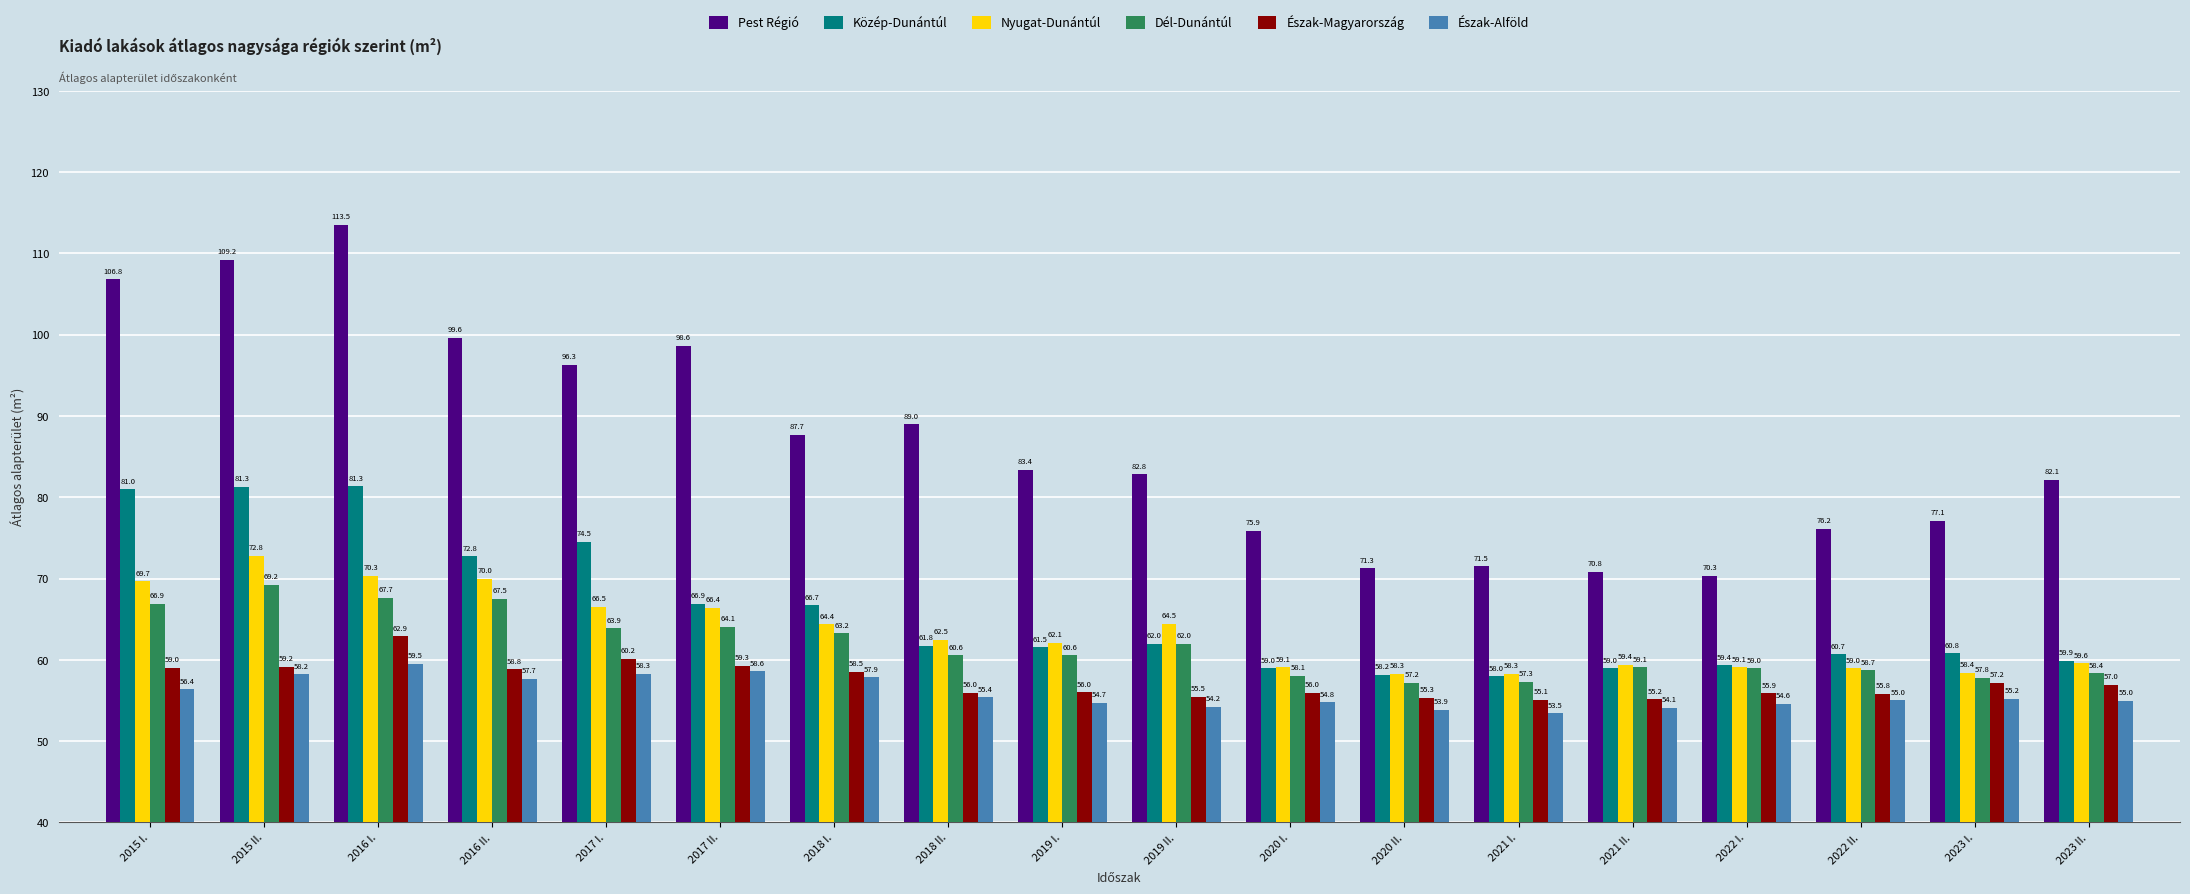

What is the average value of the Pest Régió series?

86.8